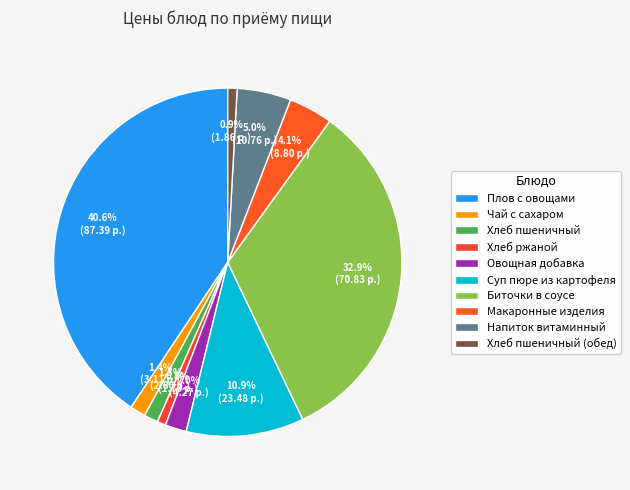

Between Овощная добавка and Хлеб пшеничный (обед), which is larger?

Овощная добавка